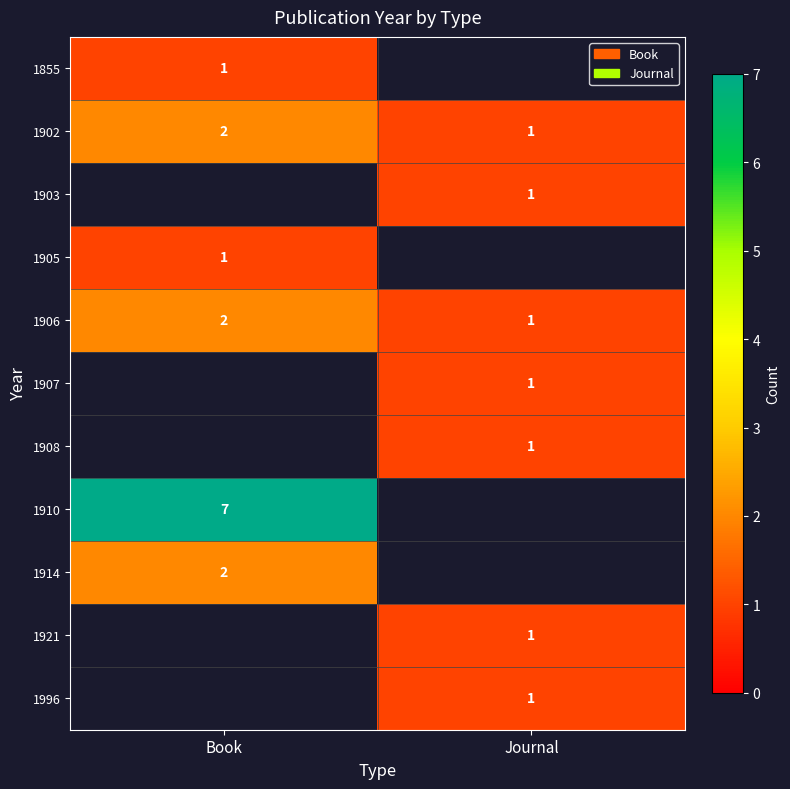

What is the spread (max minus min) of values at Book?

6.0